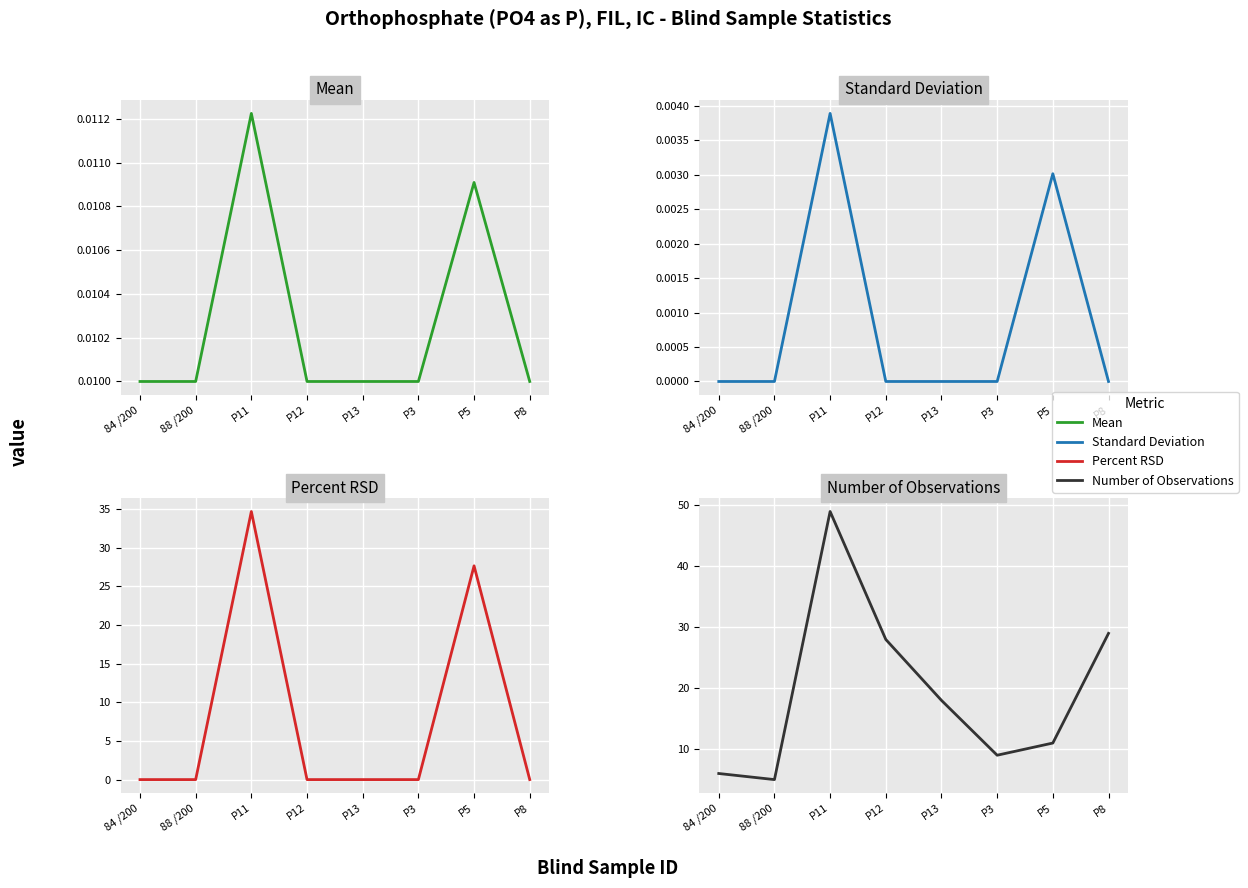

At how many categories does at least one series exceed 21?

4